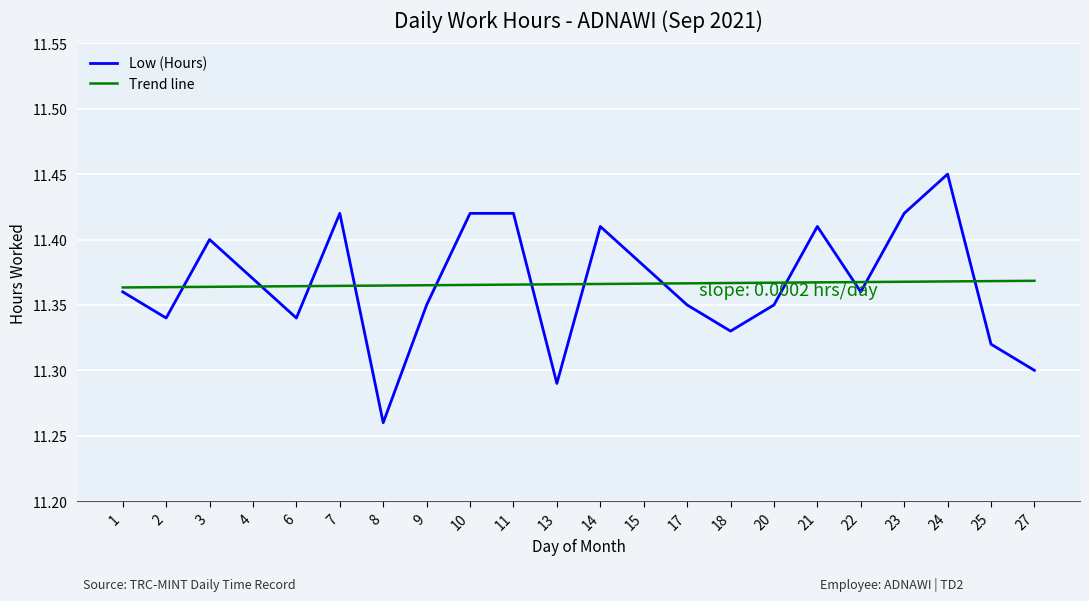

Which category has the lowest value across all series?

8